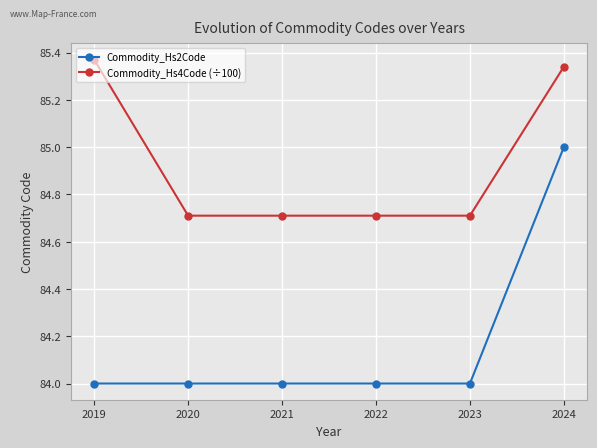

What is the minimum value shown in the chart?

84.0